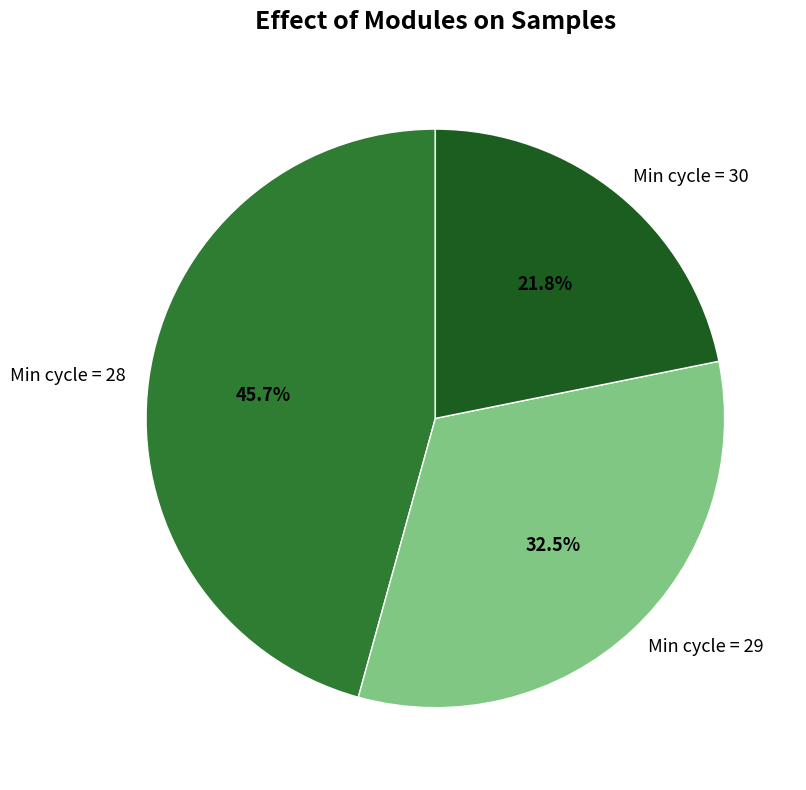

How many segments does this pie chart have?

3